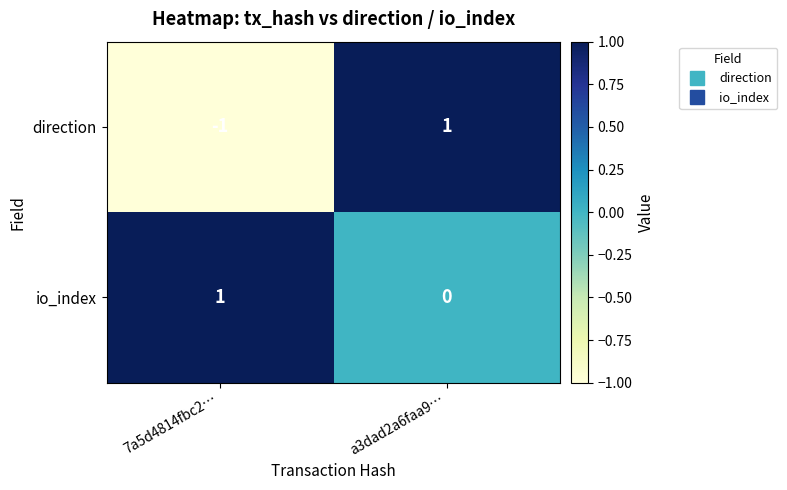

What is the greatest value displayed?

1